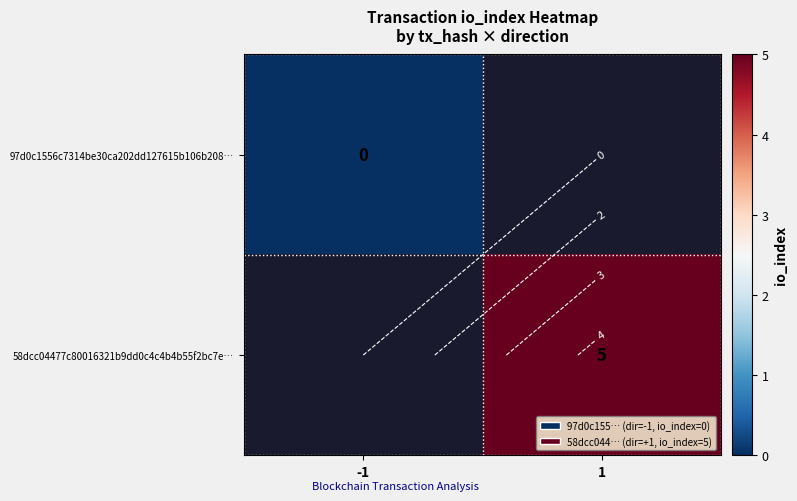

At which label is 97d0c1556c7314be30ca202dd127615b106b208… closest to 0?

-1